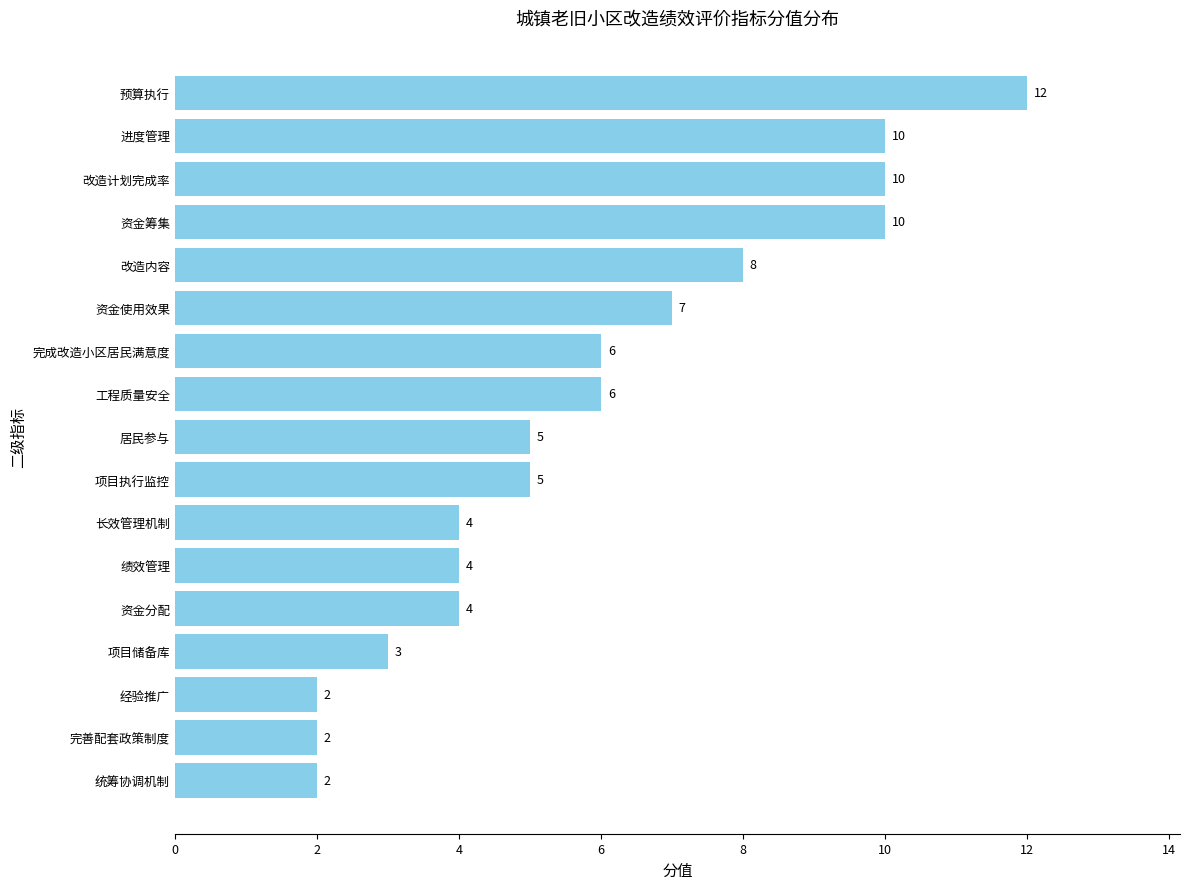

What is the change in value from 完善配套政策制度 to 长效管理机制?

+2